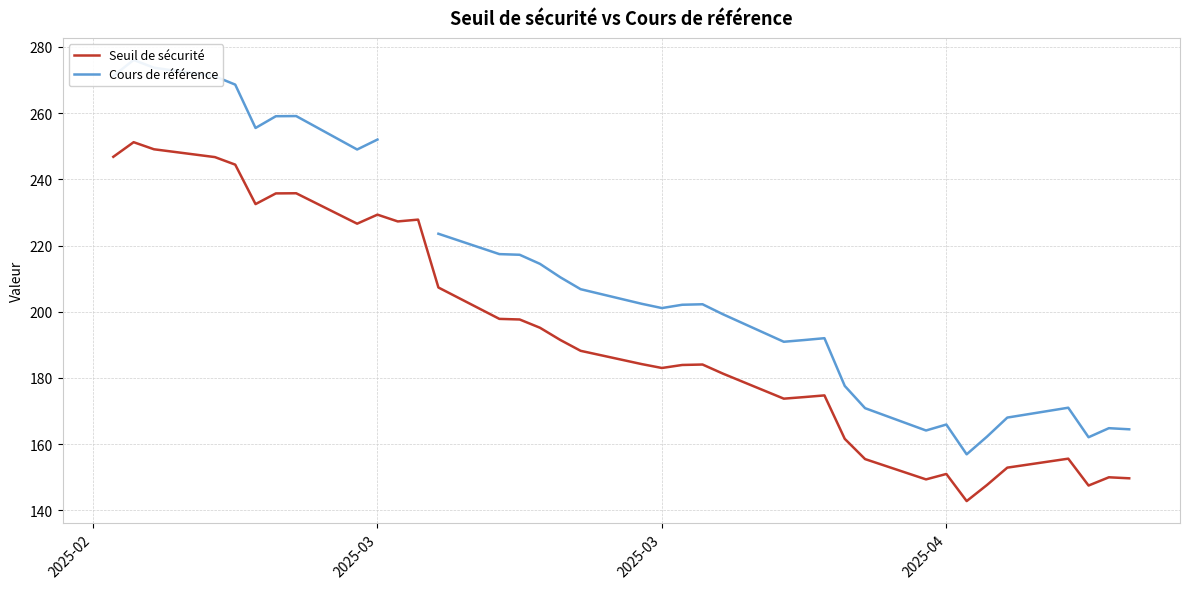

How many series are shown in this chart?

2